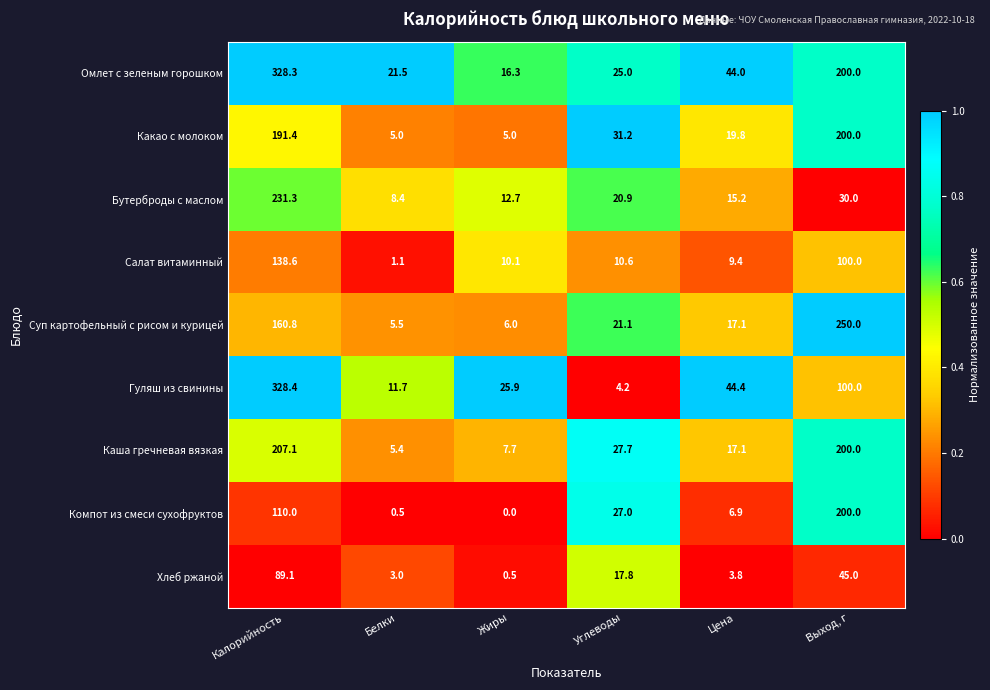

Which label corresponds to the largest value in the chart?

Калорийность